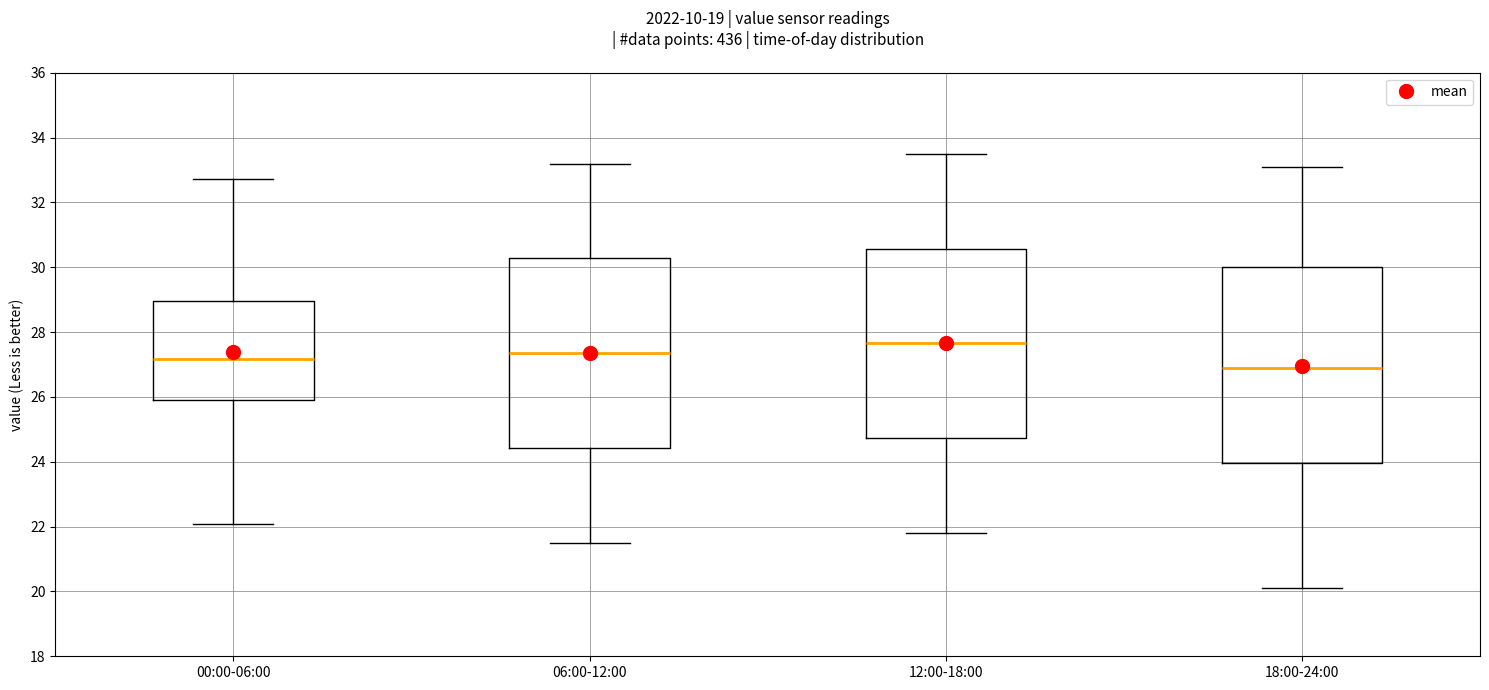

Reading left to right, transcribe this box plot: for each box, give where its median line is, the range the box spans, and where its two whiskers end, as read against the y-axis. The values are not printed on the chart, so give them approximately, as read against the axis.

00:00-06:00: median 27.2, box 26.0 to 29.0, whiskers 22.0 to 32.8
06:00-12:00: median 27.4, box 24.4 to 30.2, whiskers 21.6 to 33.2
12:00-18:00: median 27.6, box 24.8 to 30.6, whiskers 21.8 to 33.6
18:00-24:00: median 27.0, box 24.0 to 30.0, whiskers 20.2 to 33.2